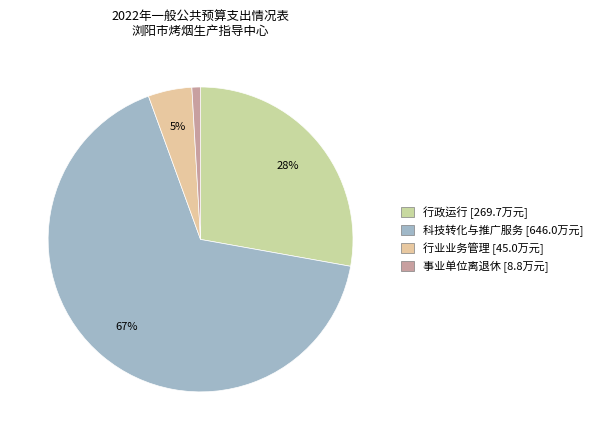

Between 科技转化与推广服务 and 行政运行, which is larger?

科技转化与推广服务